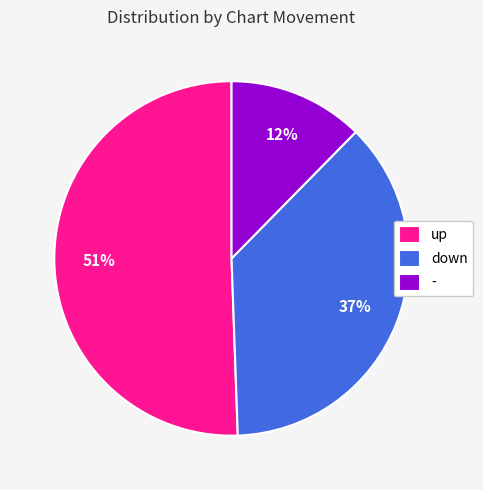

Is the sum of down and - greater than half?

No